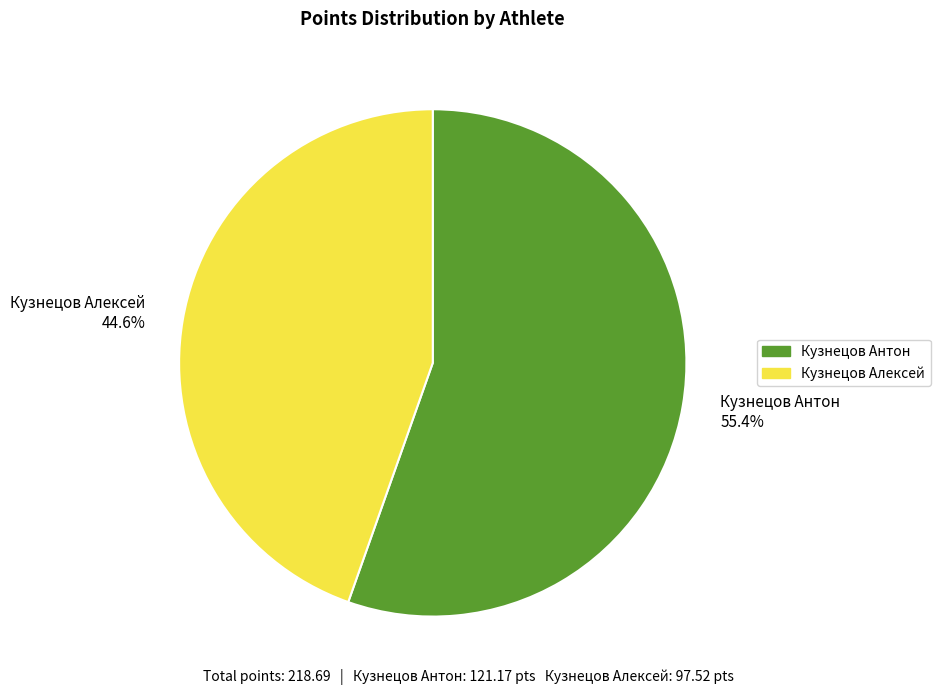

Is it true that Кузнецов Антон is 55% of the pie?

True